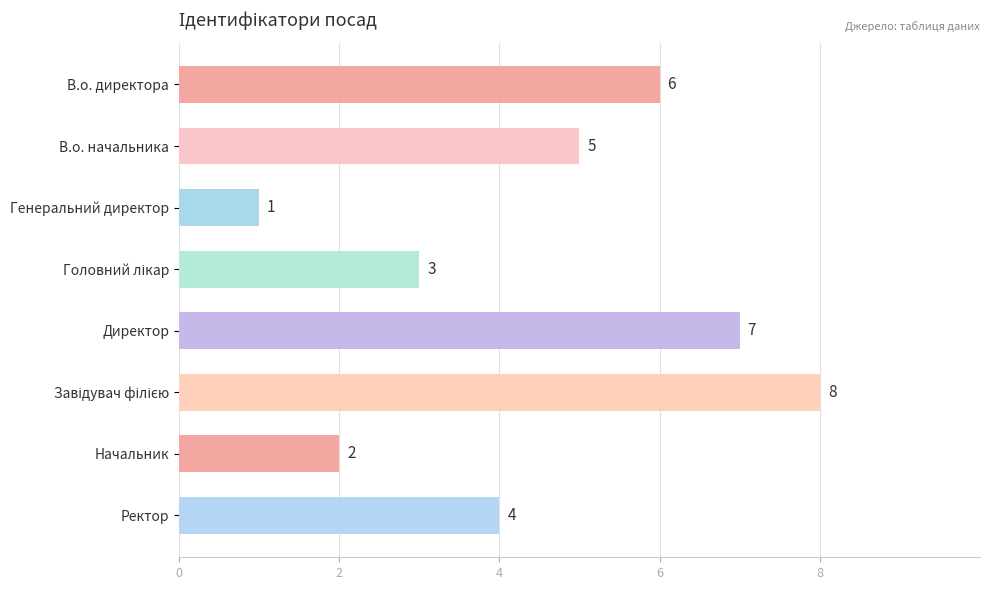

Count the values in the range 3 to 7.

5